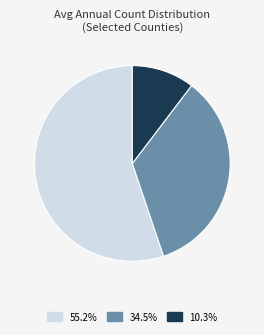

Does any single category account for the majority?

Yes